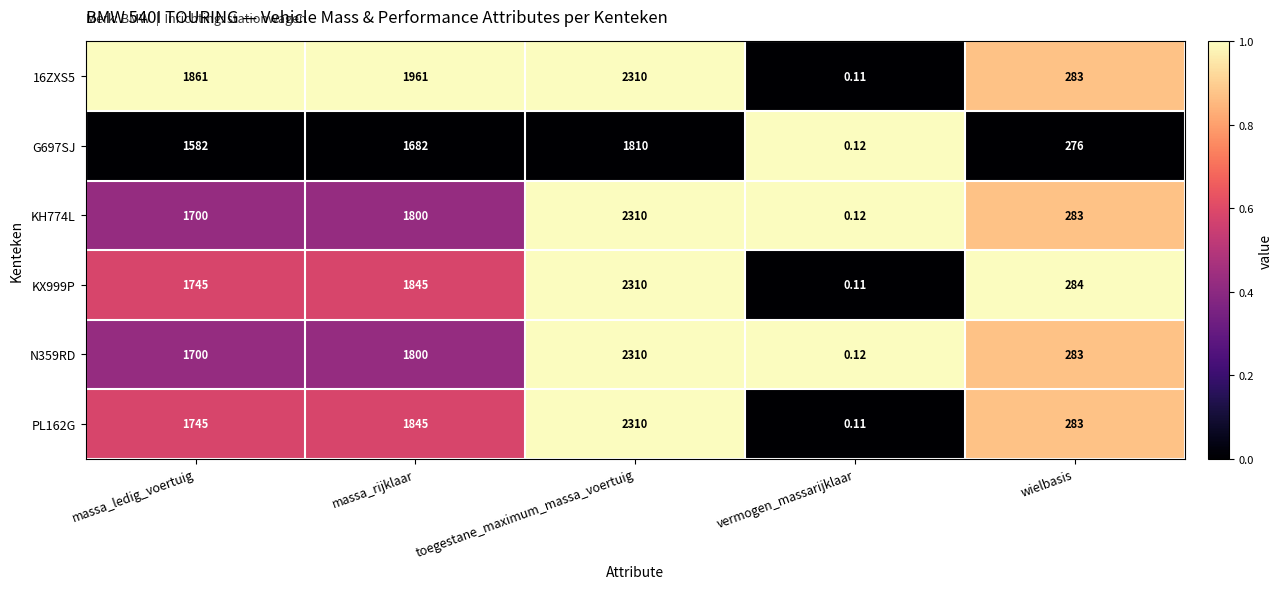

At which category does the chart reach its minimum across all series?

vermogen_massarijklaar